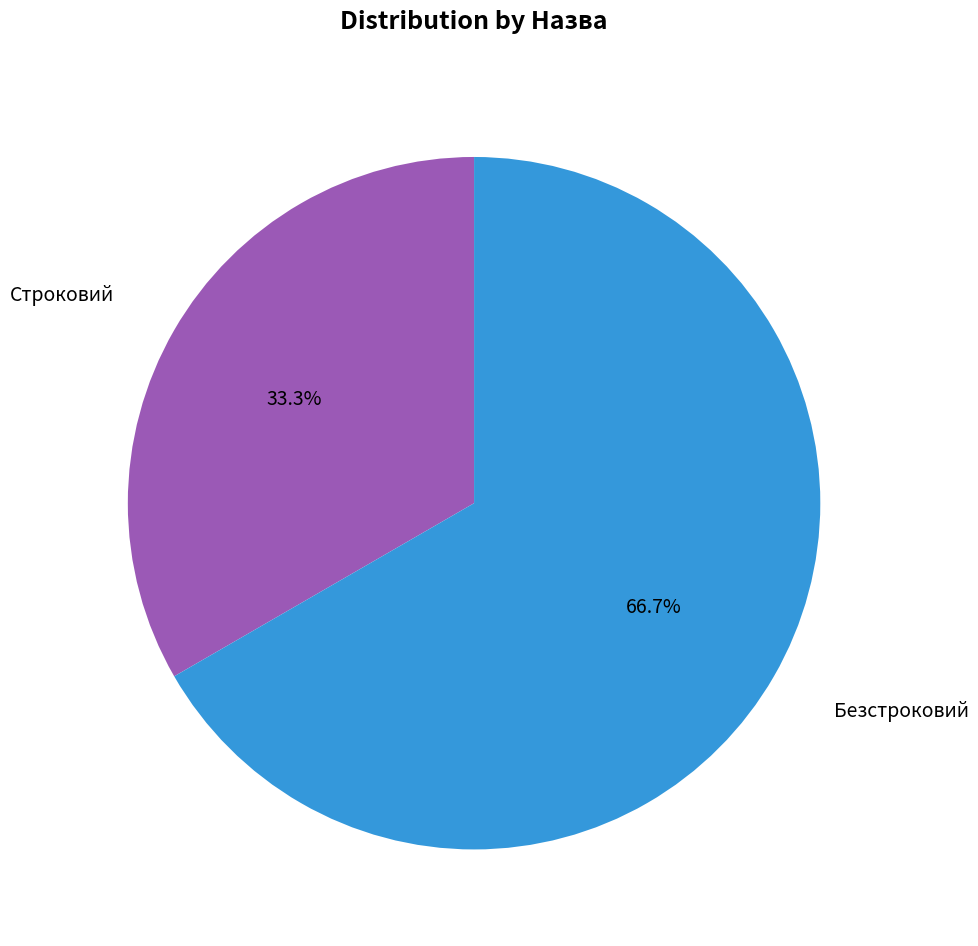

Is there a majority slice in this chart?

Yes